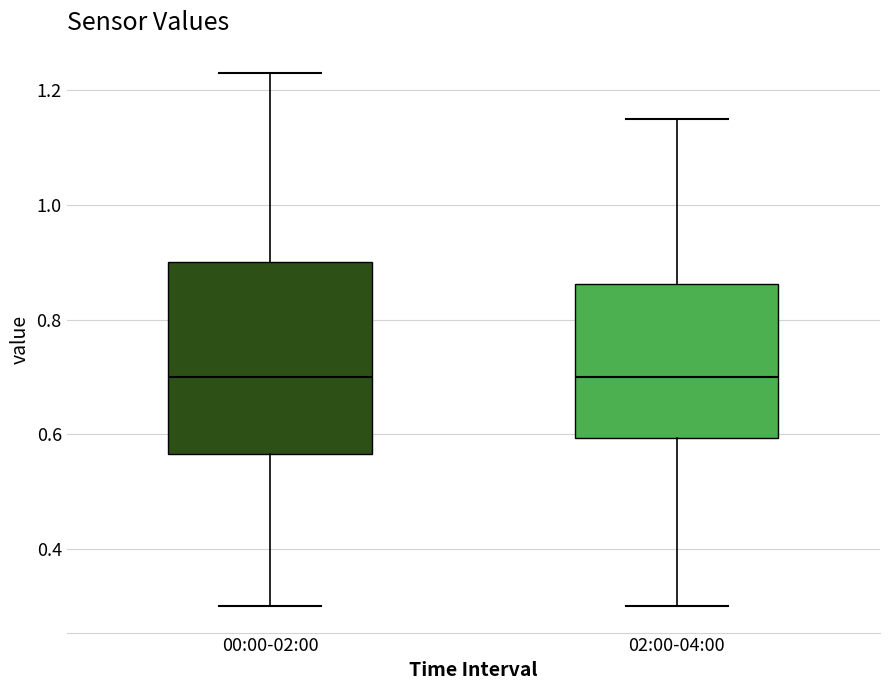

Reading left to right, transcribe this box plot: for each box, give where its median line is, the range the box spans, and where its two whiskers end, as read against the y-axis. The values are not printed on the chart, so give them approximately, as read against the axis.

00:00-02:00: median 0.70, box 0.56 to 0.90, whiskers 0.30 to 1.24
02:00-04:00: median 0.70, box 0.60 to 0.86, whiskers 0.30 to 1.16